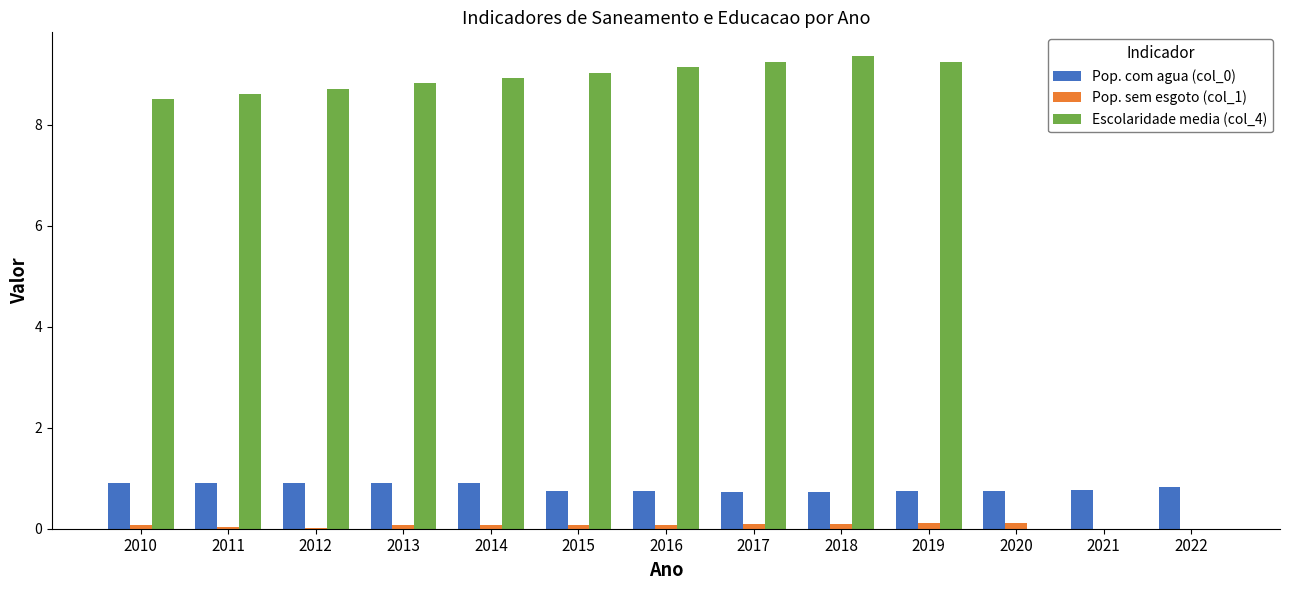

At which label does Escolaridade media (col_4) first exceed 8?

2010